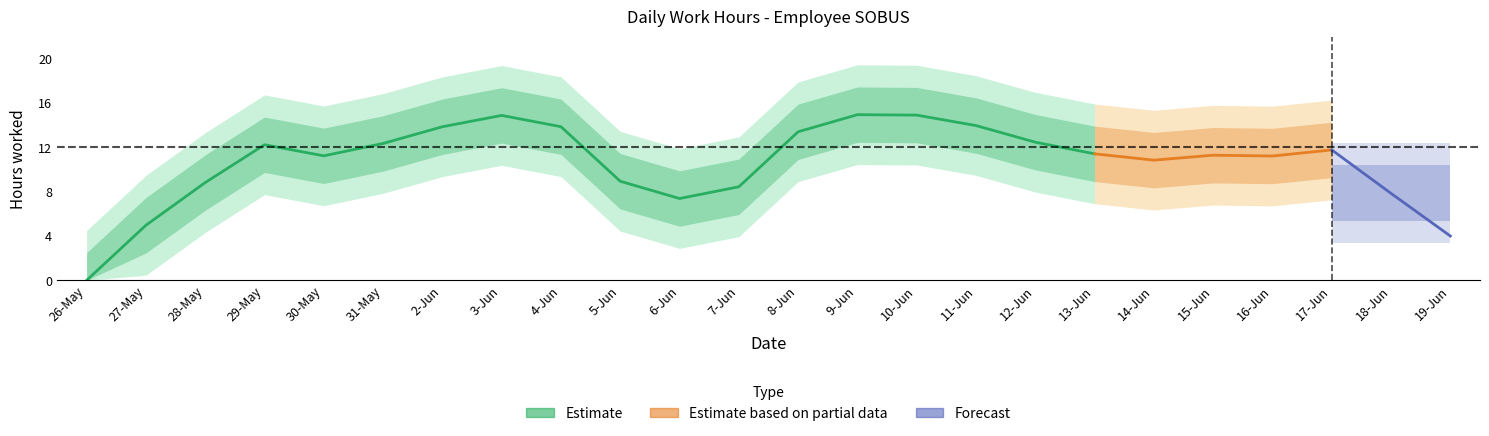

True or false: there are more than 1 points higher than both neighbors.

True